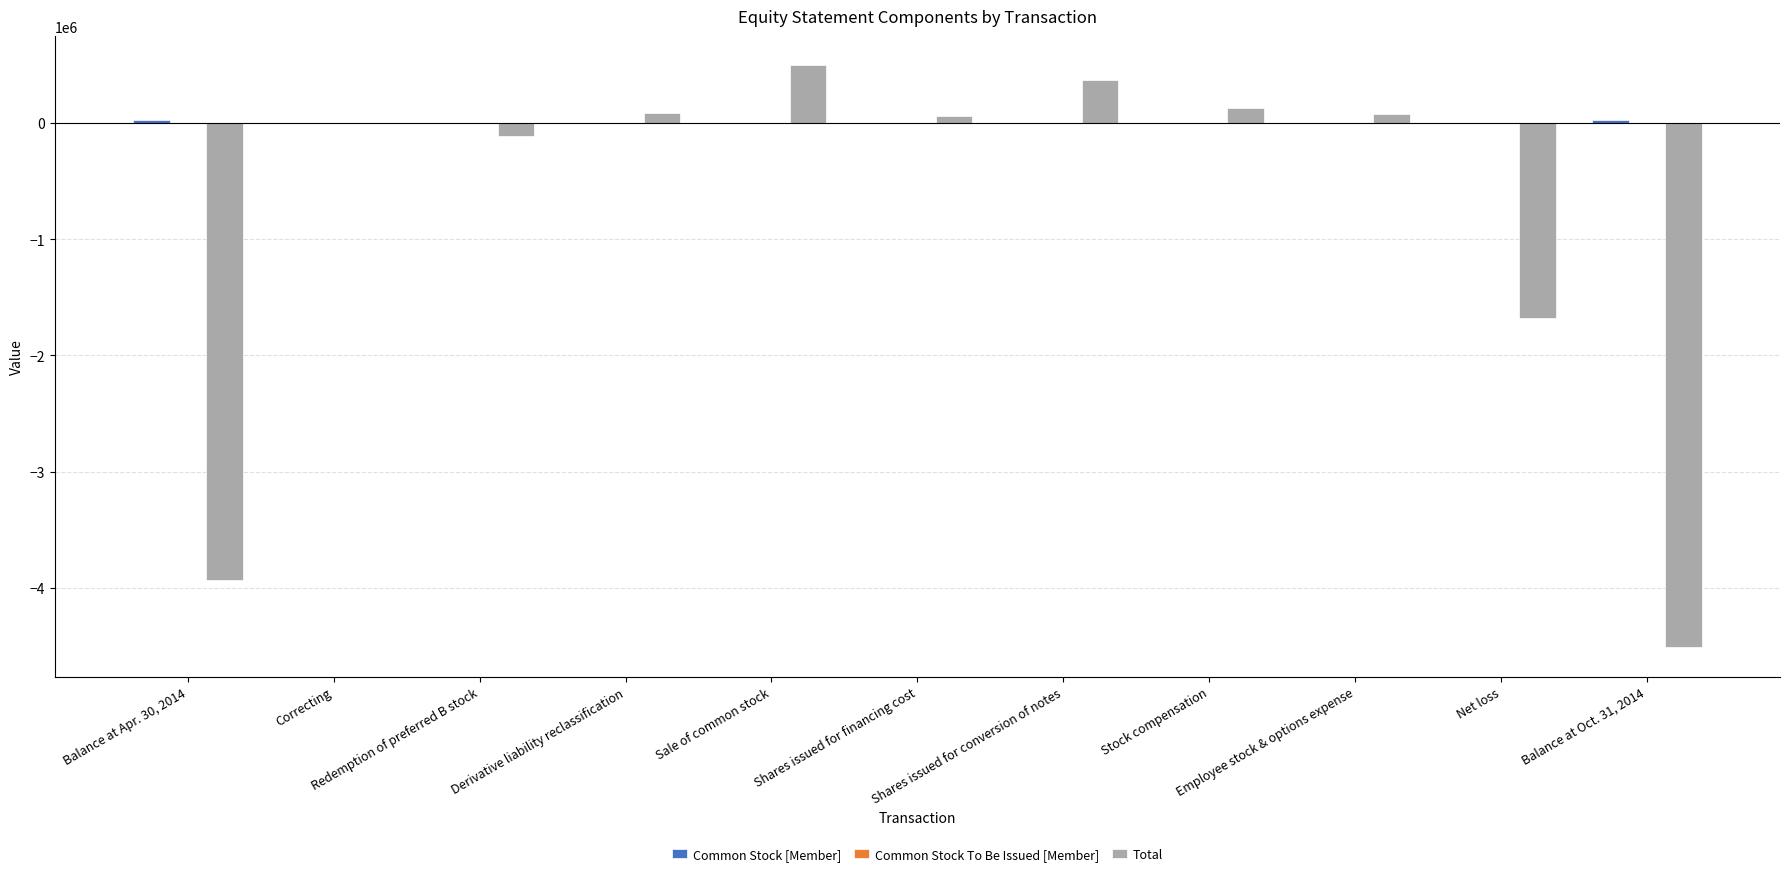

What is the maximum value for Total?

497479